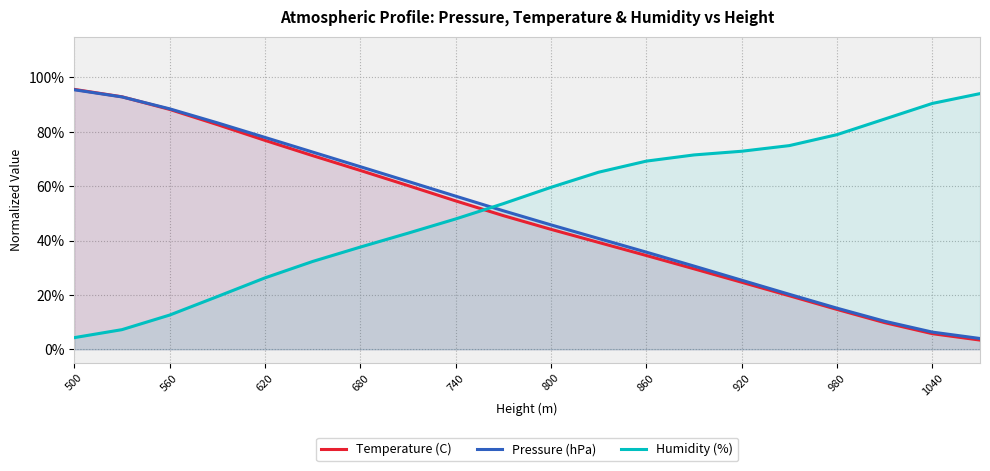

At which category is the sum across all series the highest?

500